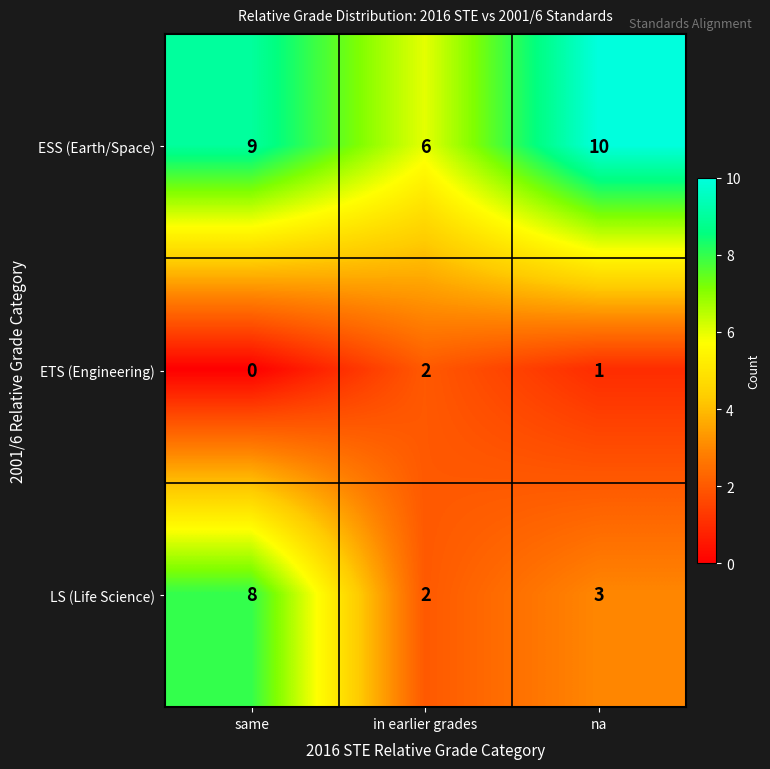

Is it true that LS (Life Science) equals 5 at na?

False